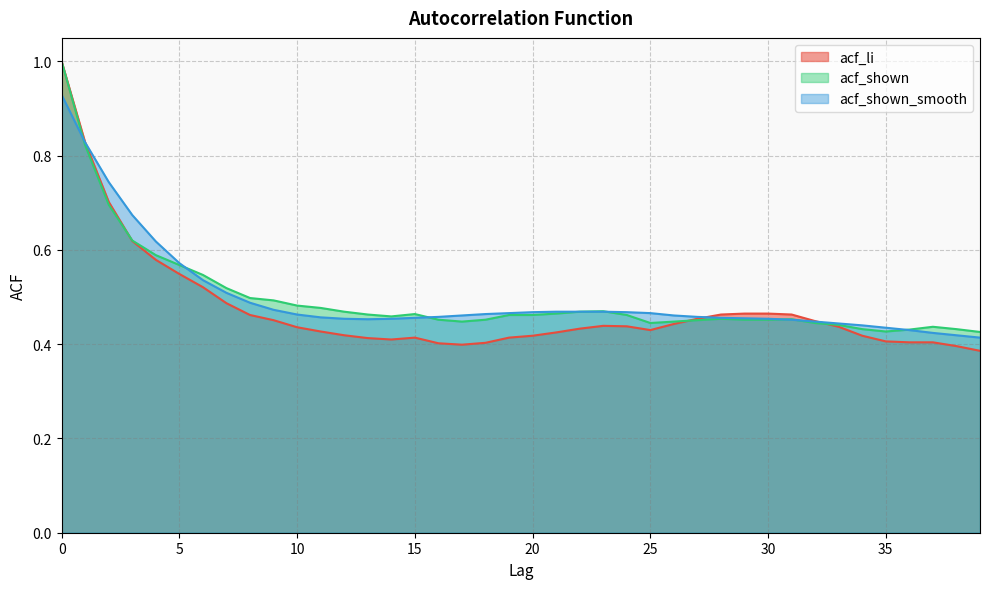

Reading left to right, transcribe all the data shown in this chart.

acf_li: 1.0	0.8	0.7	0.6	0.6	0.5	0.5	0.5	0.5	0.5	0.4	0.4	0.4	0.4	0.4	0.4	0.4	0.4	0.4	0.4	0.4	0.4	0.4	0.4	0.4	0.4	0.4	0.5	0.5	0.5	0.5	0.5	0.4	0.4	0.4	0.4	0.4	0.4	0.4	0.4
acf_shown: 1.0	0.8	0.7	0.6	0.6	0.6	0.5	0.5	0.5	0.5	0.5	0.5	0.5	0.5	0.5	0.5	0.5	0.4	0.5	0.5	0.5	0.5	0.5	0.5	0.5	0.4	0.4	0.5	0.5	0.5	0.5	0.5	0.4	0.4	0.4	0.4	0.4	0.4	0.4	0.4
acf_shown_smooth: 0.9	0.8	0.7	0.7	0.6	0.6	0.5	0.5	0.5	0.5	0.5	0.5	0.5	0.5	0.5	0.5	0.5	0.5	0.5	0.5	0.5	0.5	0.5	0.5	0.5	0.5	0.5	0.5	0.5	0.5	0.5	0.5	0.4	0.4	0.4	0.4	0.4	0.4	0.4	0.4